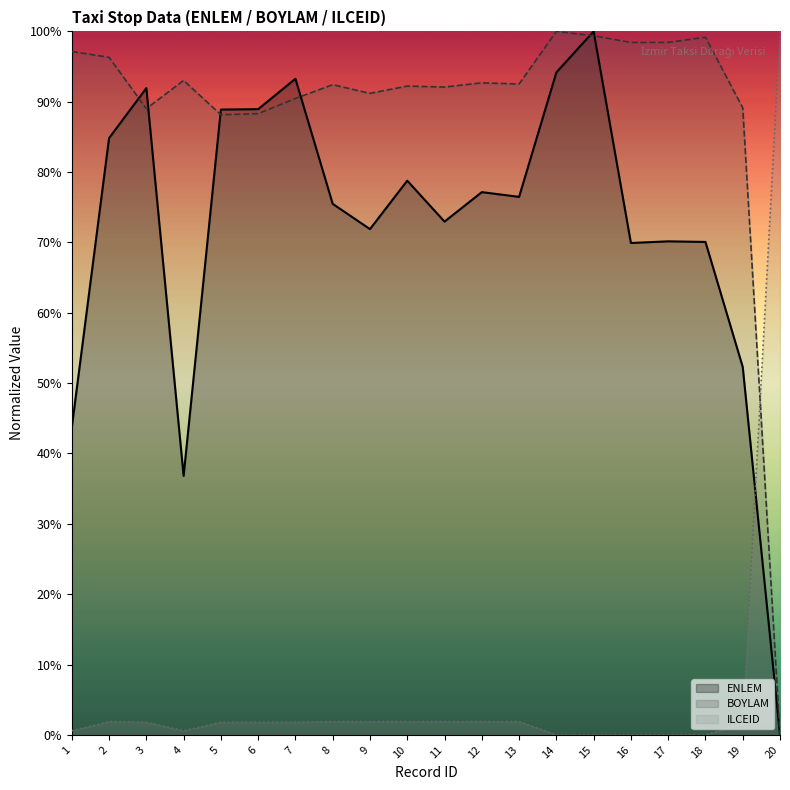

Reading right to left, extract all data points from this chart.

ENLEM: 20=0.0	19=52.3	18=70.1	17=70.2	16=69.9	15=100.0	14=94.2	13=76.5	12=77.2	11=73.0	10=78.8	9=71.9	8=75.5	7=93.3	6=88.9	5=88.9	4=36.8	3=91.9	2=84.8	1=43.7
BOYLAM: 20=0.0	19=89.1	18=99.2	17=98.4	16=98.4	15=99.4	14=100.0	13=92.5	12=92.7	11=92.1	10=92.2	9=91.2	8=92.4	7=90.5	6=88.3	5=88.2	4=93.0	3=89.0	2=96.3	1=97.1
ILCEID: 20=100.0	19=1.7	18=0.0	17=0.0	16=0.0	15=0.0	14=0.0	13=1.9	12=1.9	11=1.9	10=1.9	9=1.9	8=1.9	7=1.8	6=1.8	5=1.8	4=0.6	3=1.8	2=1.9	1=0.6